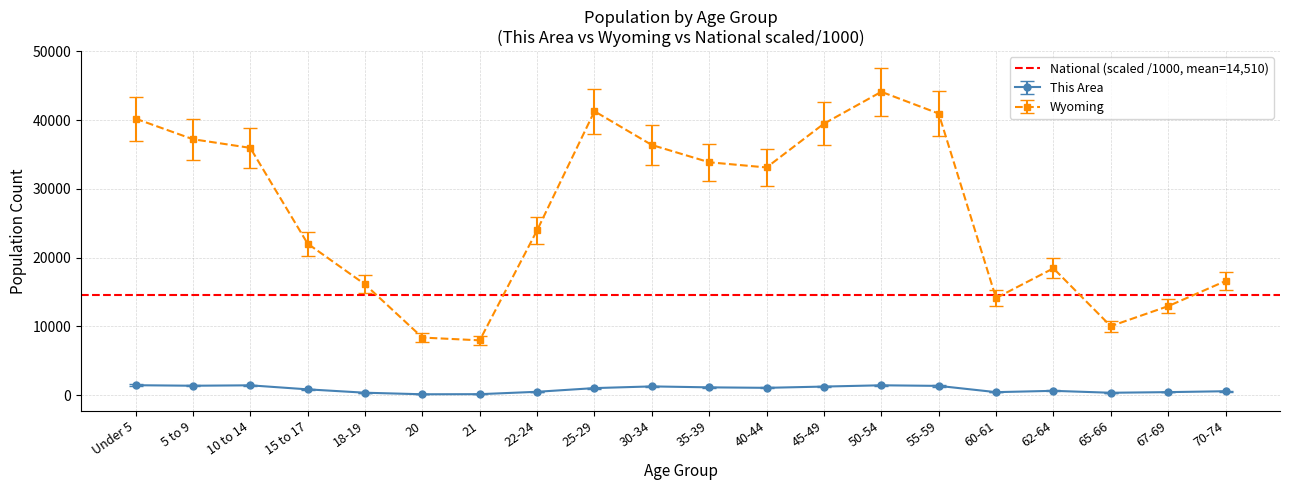

Is the value of This Area at 55-59 greater than the value of National at 70-74?

No